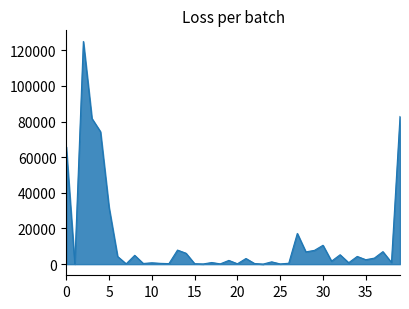

What is the average value?

14111.1